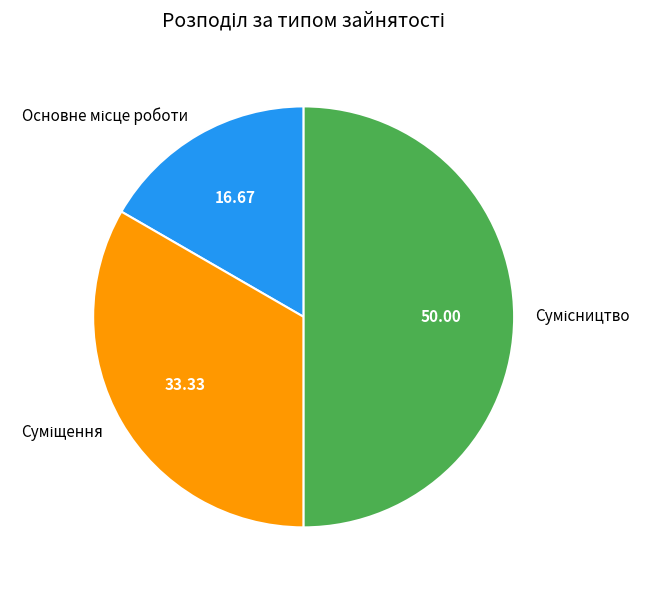

Is there any slice that represents more than half of the pie?

No